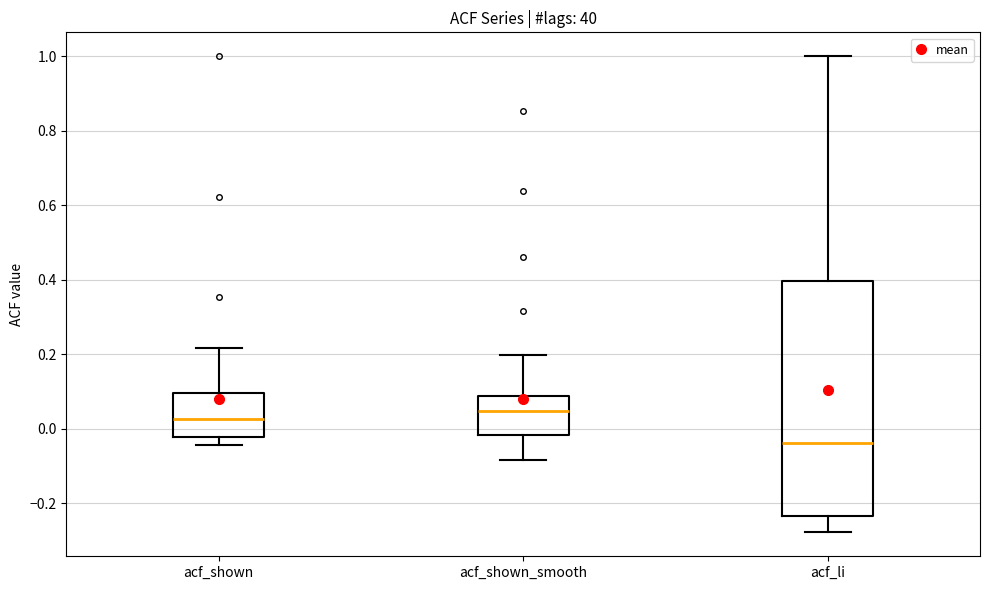

Comparing the boxes themselves (not the whiskers), which one is the tallest?

acf_li